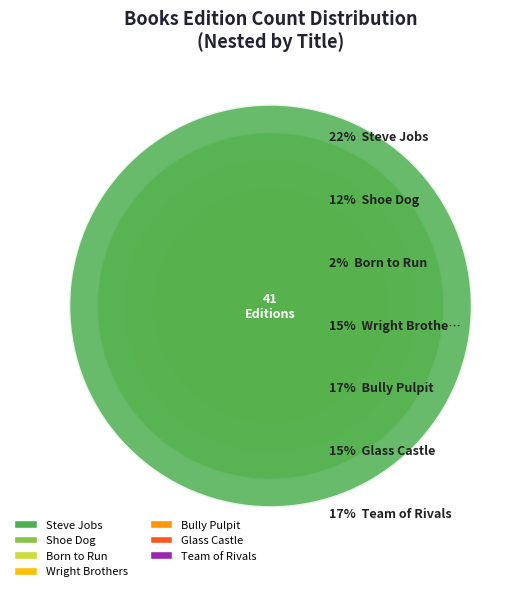

What percentage do Steve Jobs and Shoe Dog together represent?

34.1%